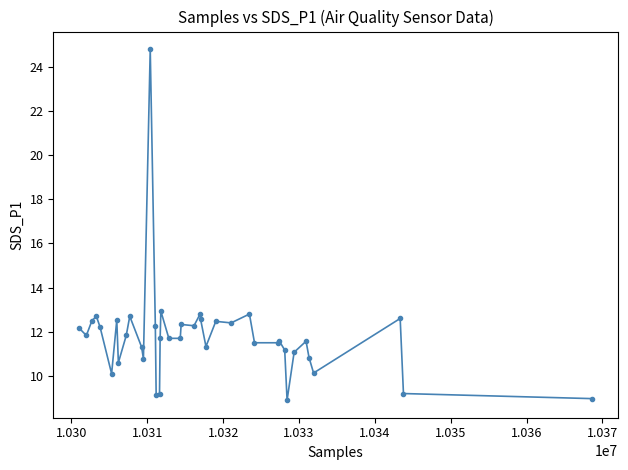

What is the sum of all values?

472.7